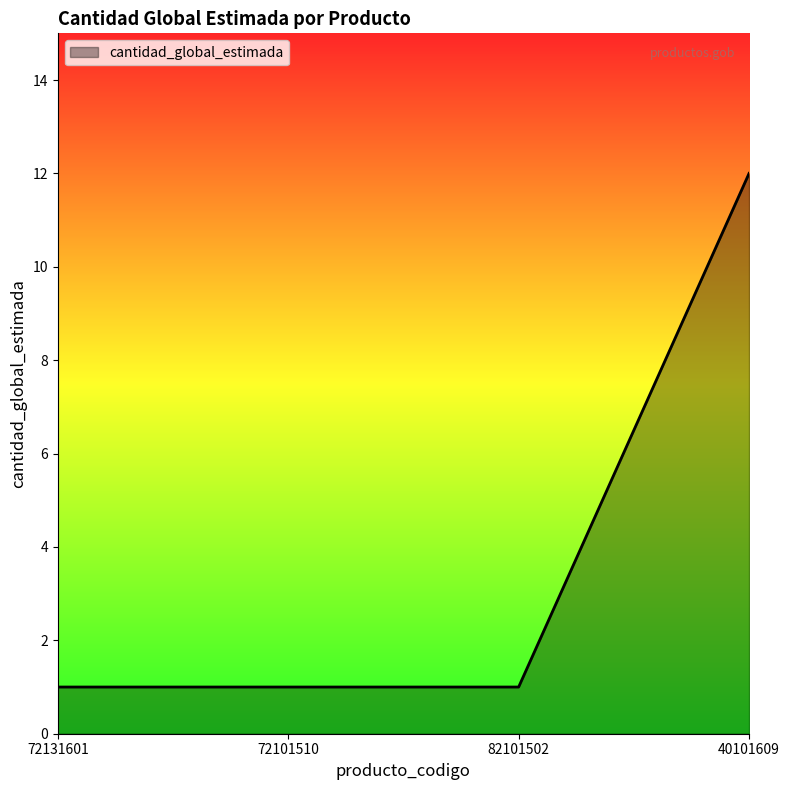

What is the change in value from 82101502 to 40101609?

+11